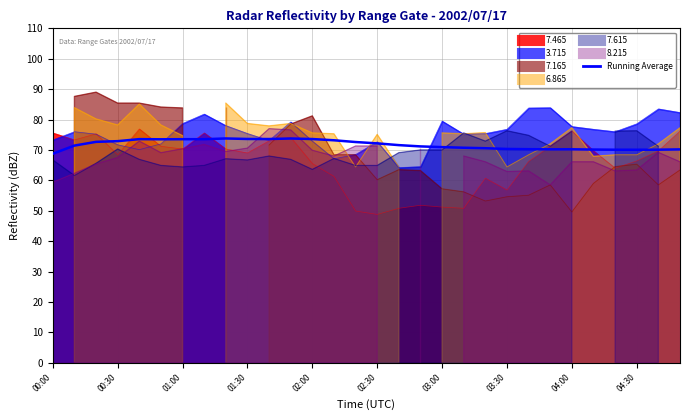

What is the change in value from 13 to 26?

-3.1